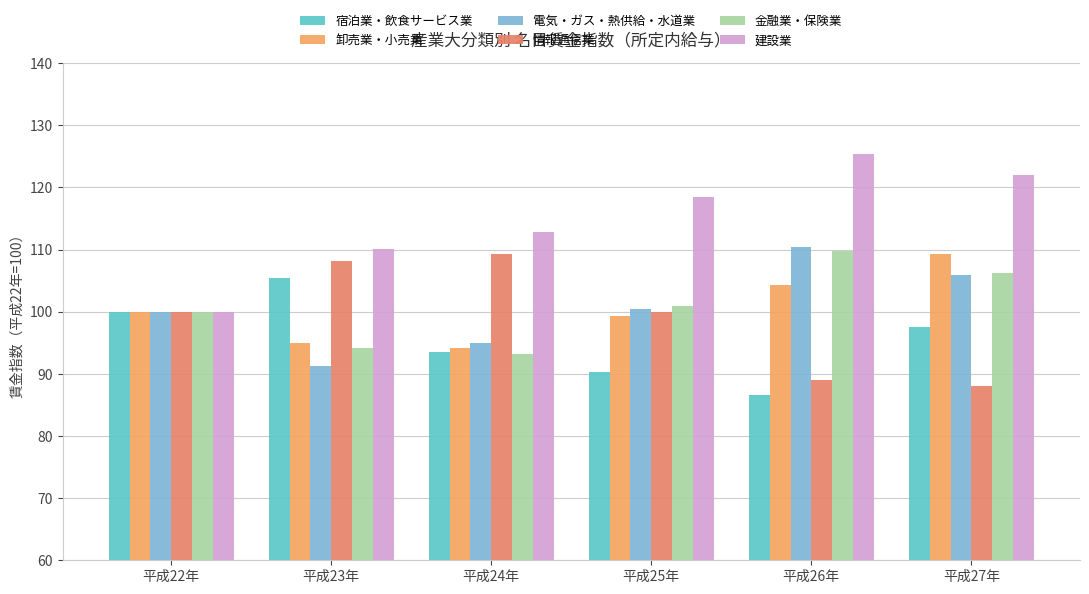

Is the value of 情報通信業 at 平成22年 greater than the value of 建設業 at 平成24年?

No